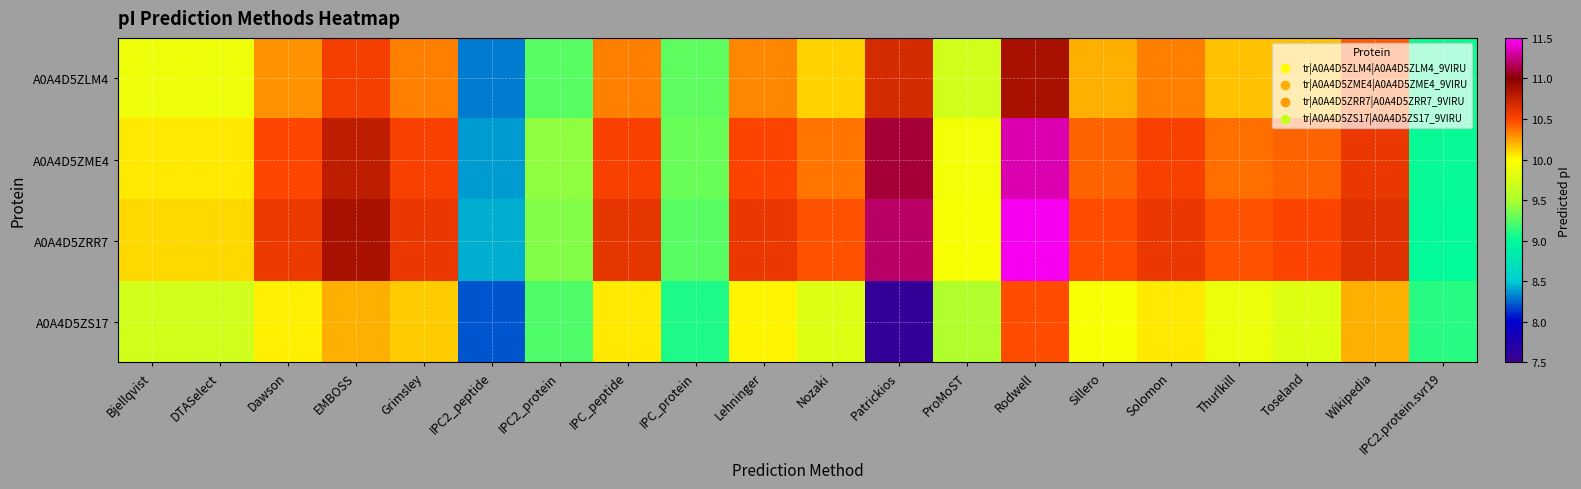

Which series has the largest range (max minus min)?

A0A4D5ZRR7